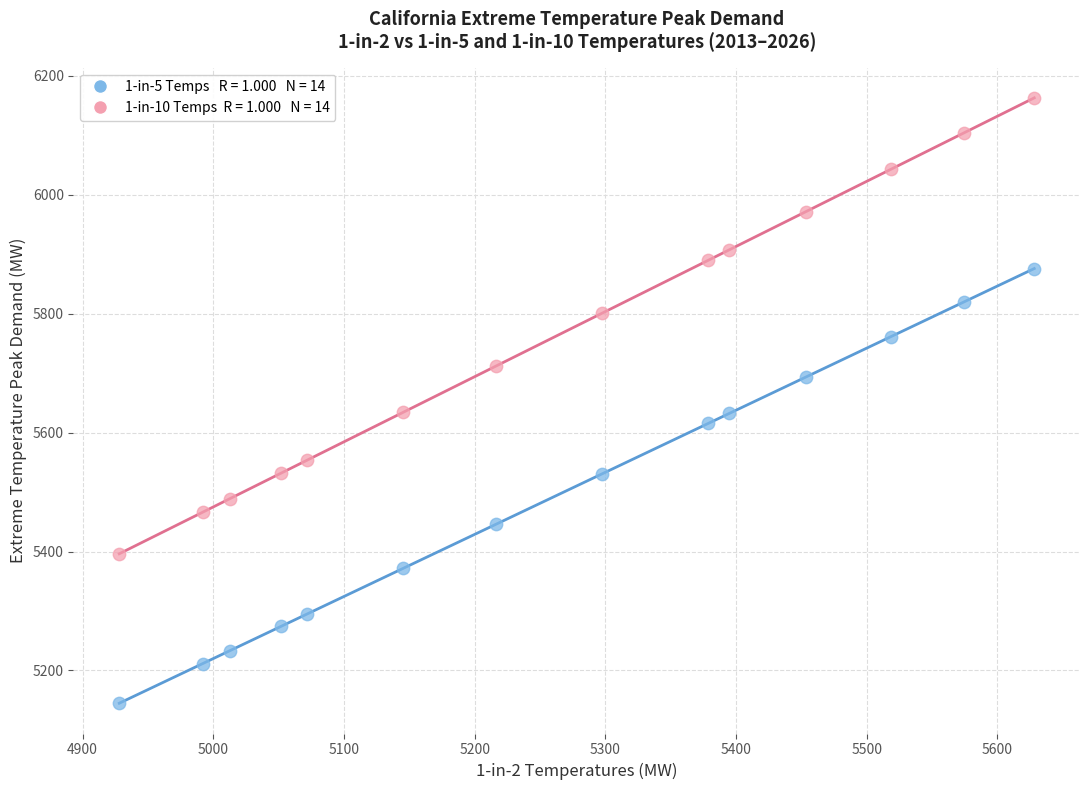

Across all data points, what is the range of X values (max minus min)?

700.2